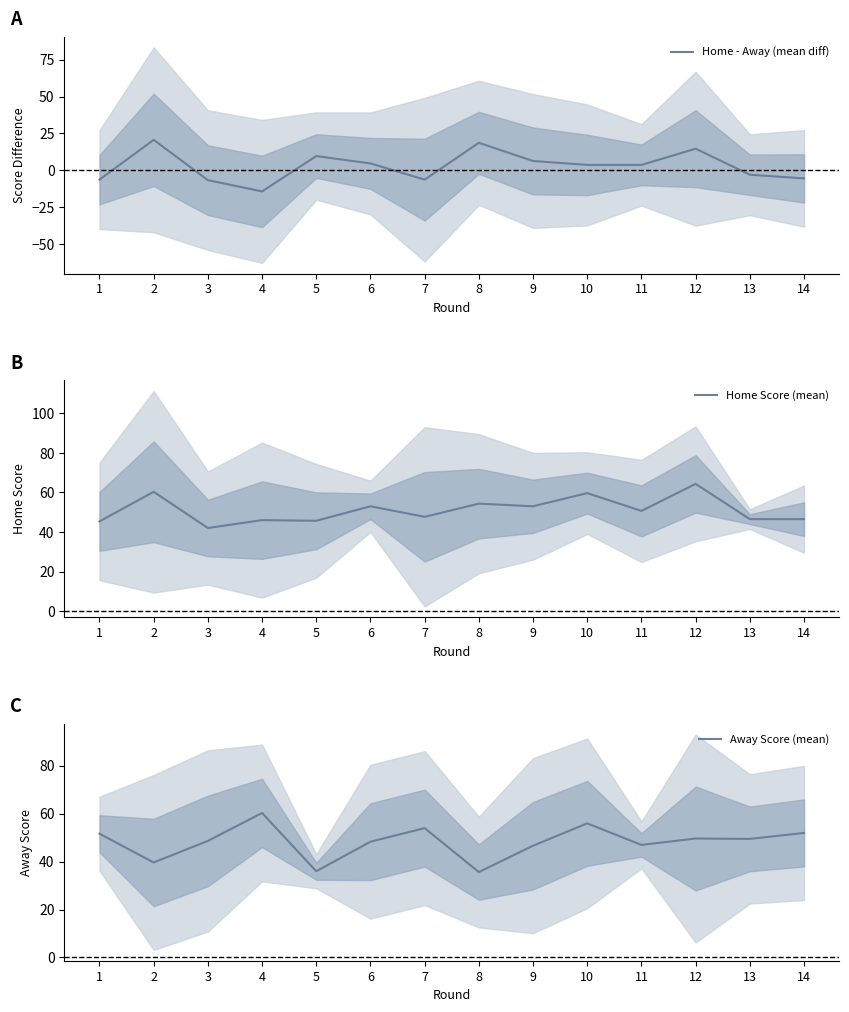

List the series in order of their peak value, lowest first.

Home - Away (mean diff), Away Score (mean), Home Score (mean)